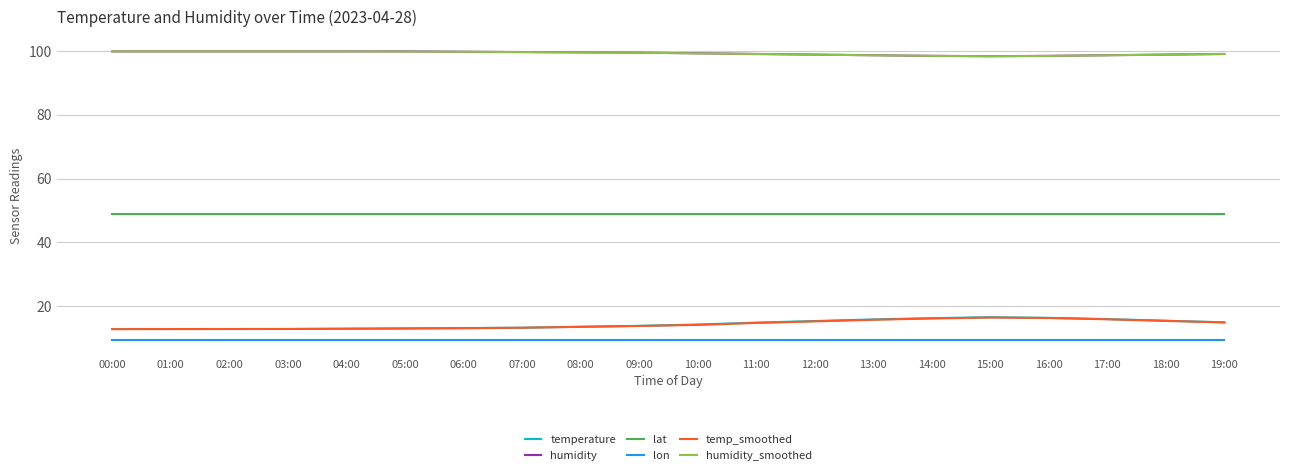

Is it true that lon equals 9.2 at 19:00?

True